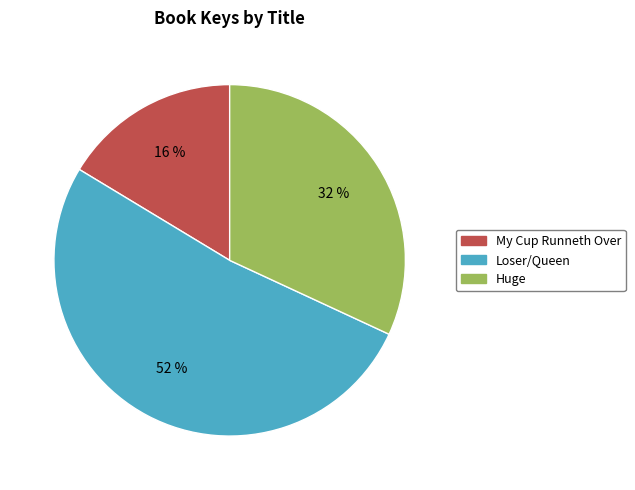

To the nearest percent, what is the difference between the Huge and My Cup Runneth Over slice percentages?

16%